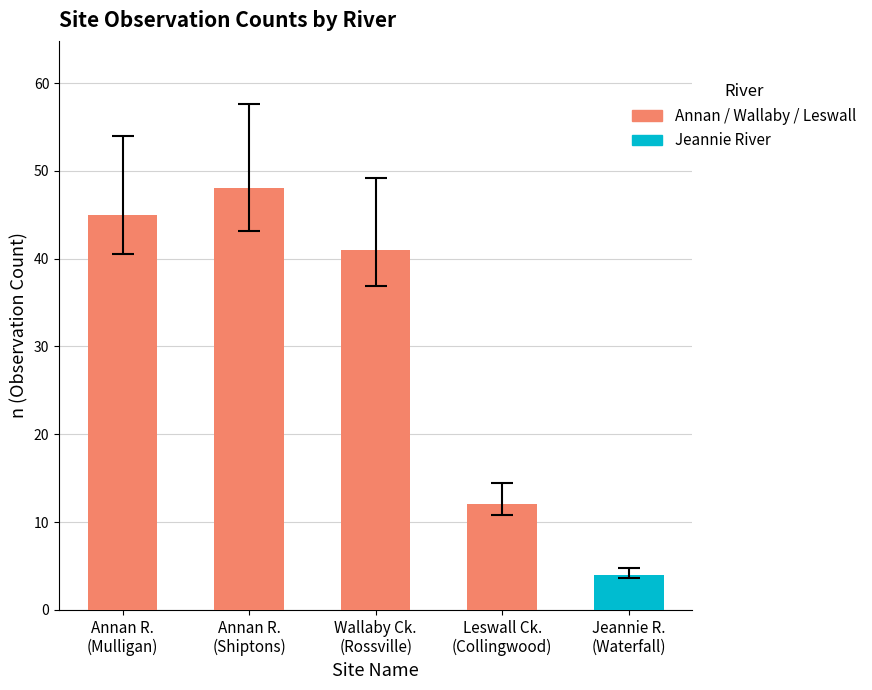

Rank the categories by value from highest to lowest.

Annan River, Annan River, Wallaby Creek, Leswall Creek, Jeannie River